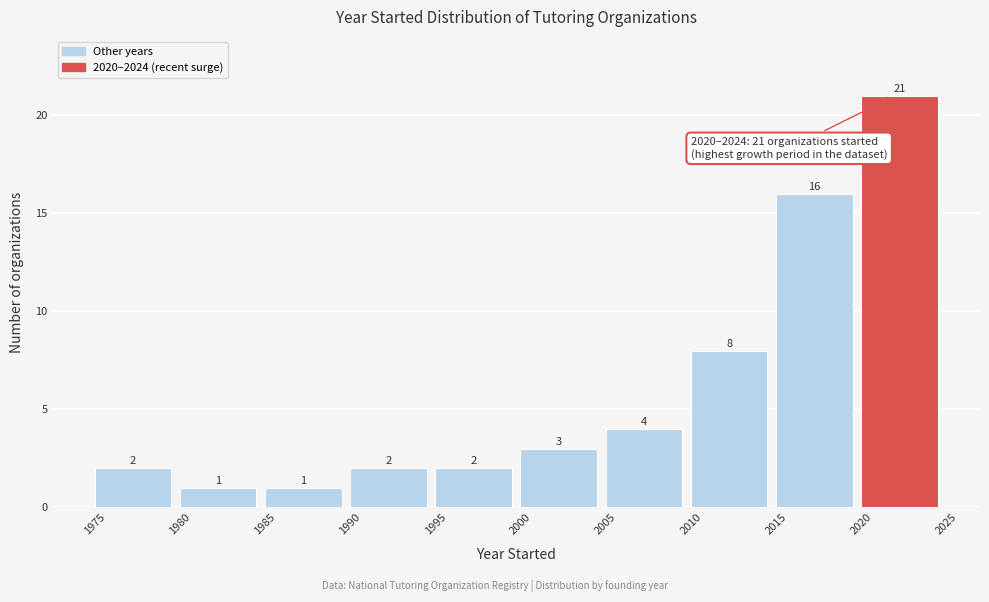

Over which range of the x-axis is the bar tallest?

2020 to 2025